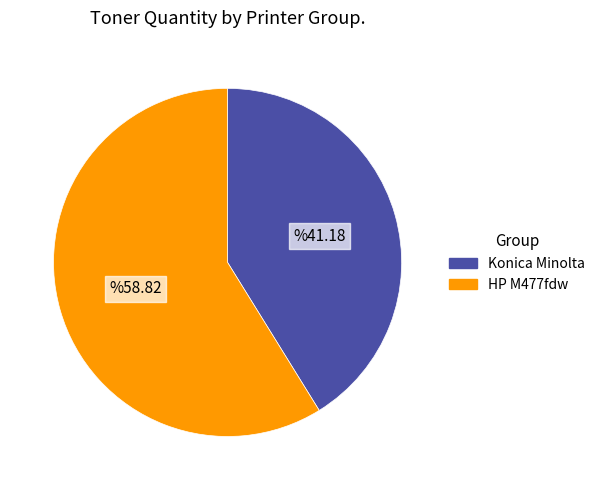

Is there a majority slice in this chart?

Yes